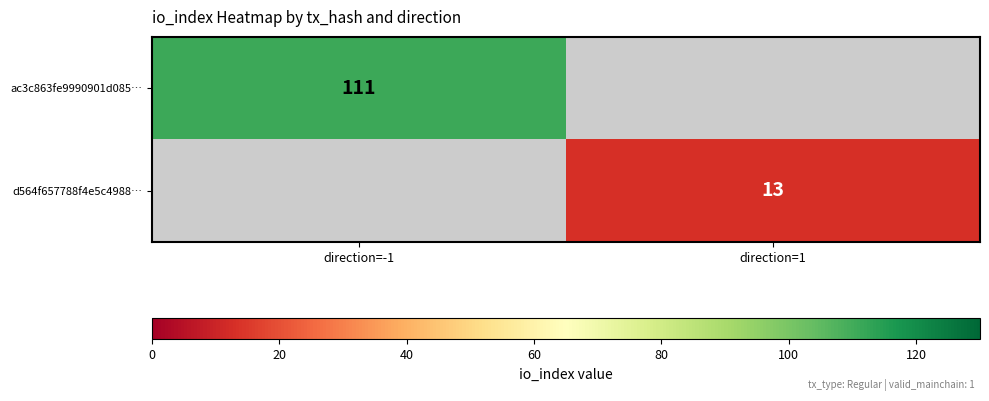

Is the value of ac3c863fe9990901d085… at direction=-1 greater than the value of d564f657788f4e5c4988… at direction=1?

Yes